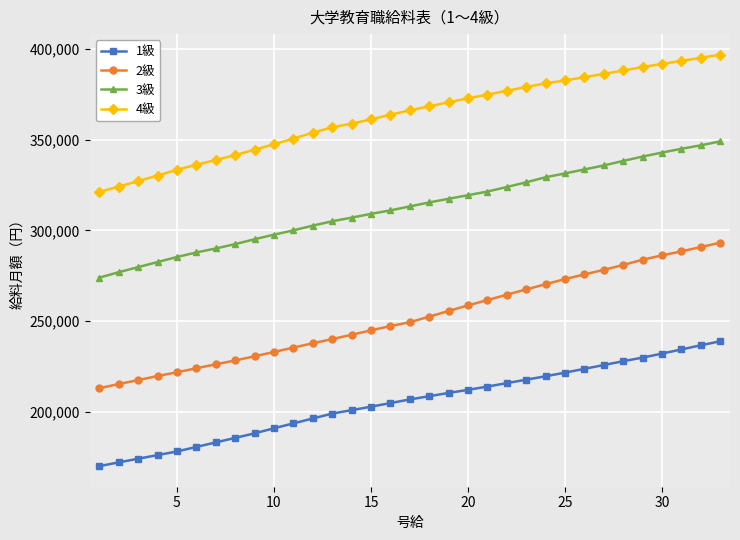

True or false: 1級 and 2級 cross at least once.

False